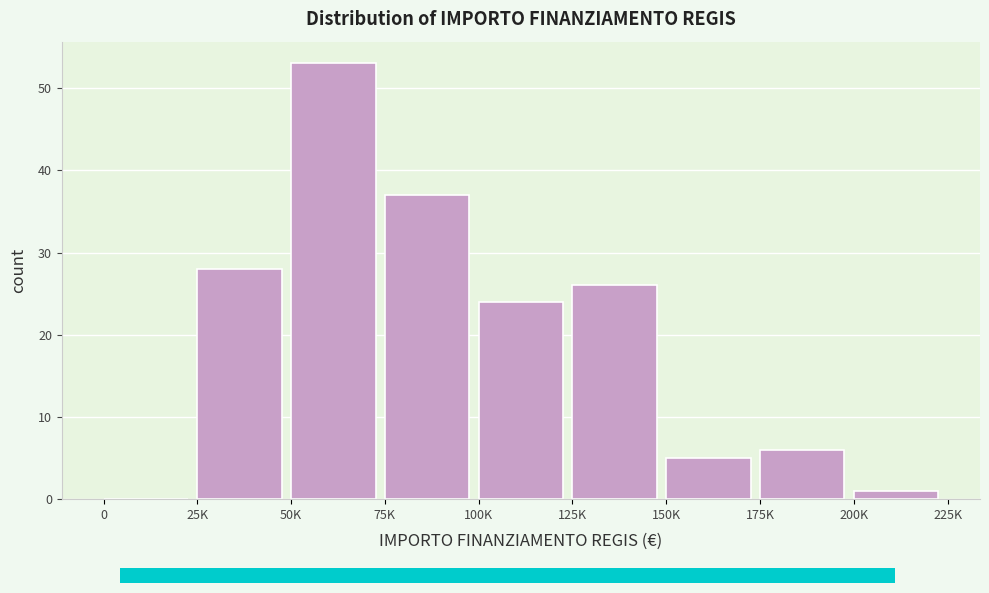

Reading right to left, list all the values displayed in this chart.

200K=1	175K=6	150K=5	125K=26	100K=24	75K=37	50K=53	25K=28	0=0